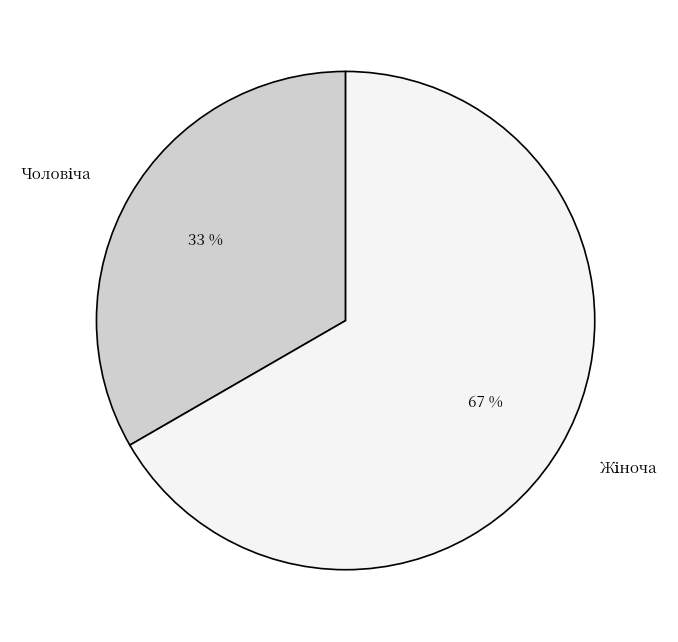

Is there a majority slice in this chart?

Yes